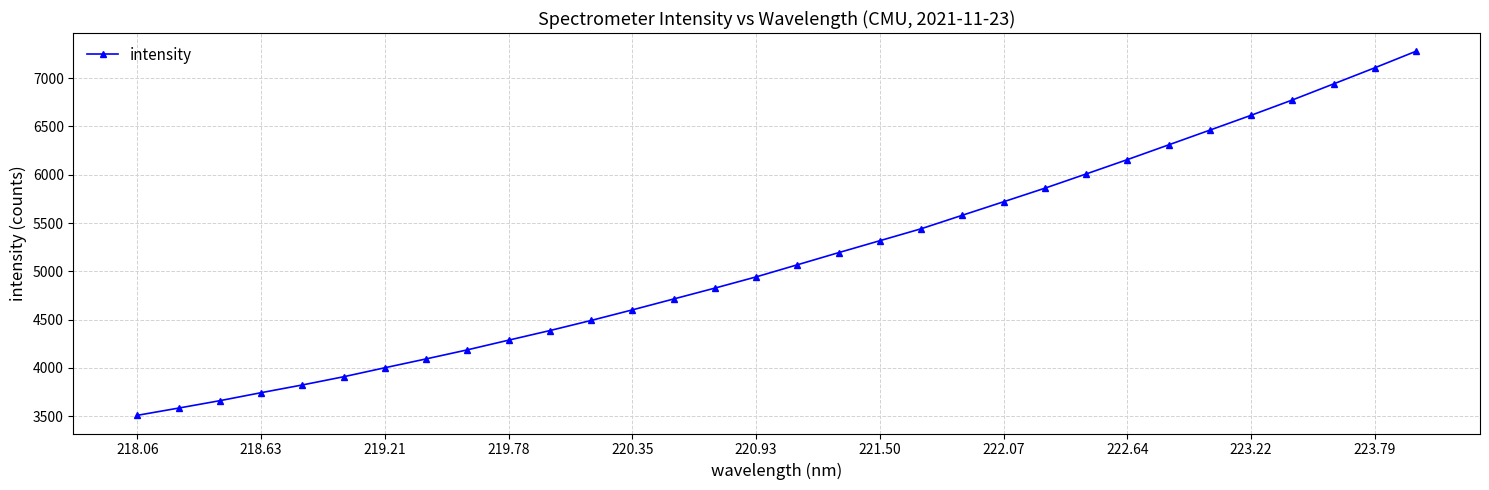

How many values are below 5068?

16